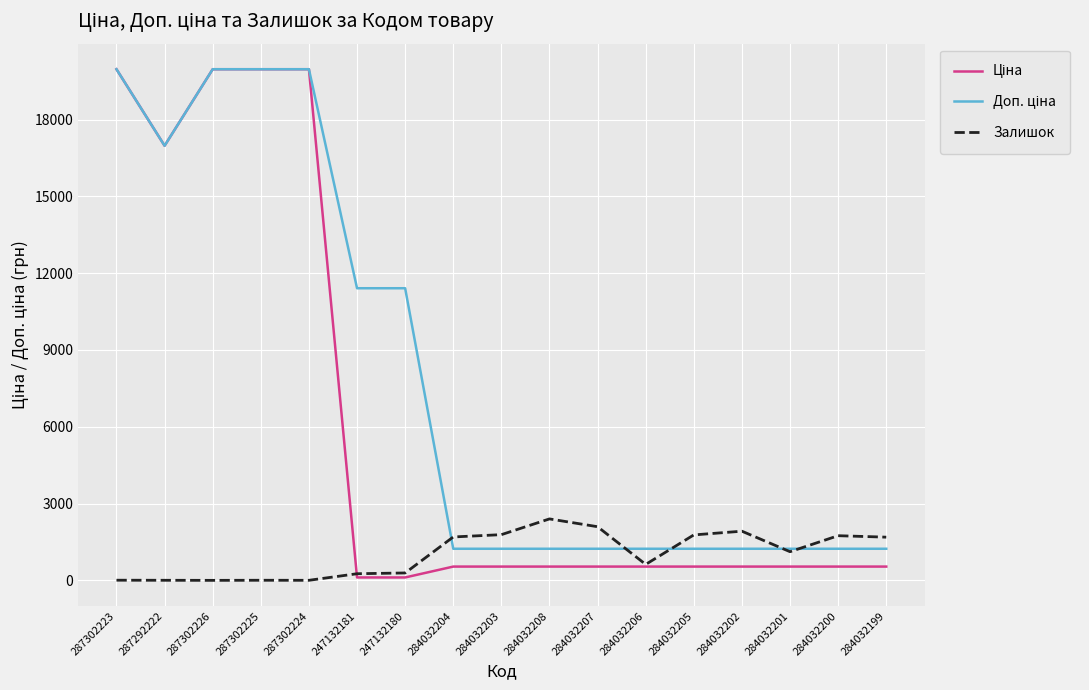

The value of Залишок at 284032208 is 3916.7. True or false?

False